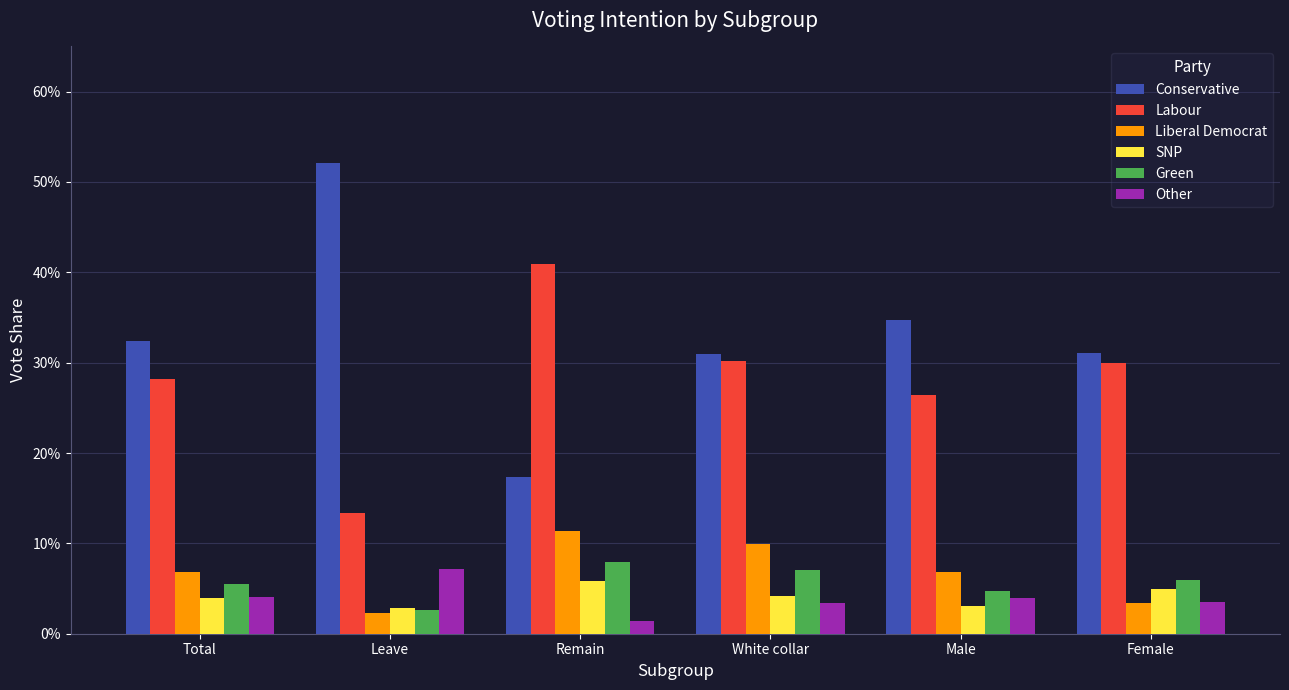

What is the lowest value of the Conservative series?

0.2